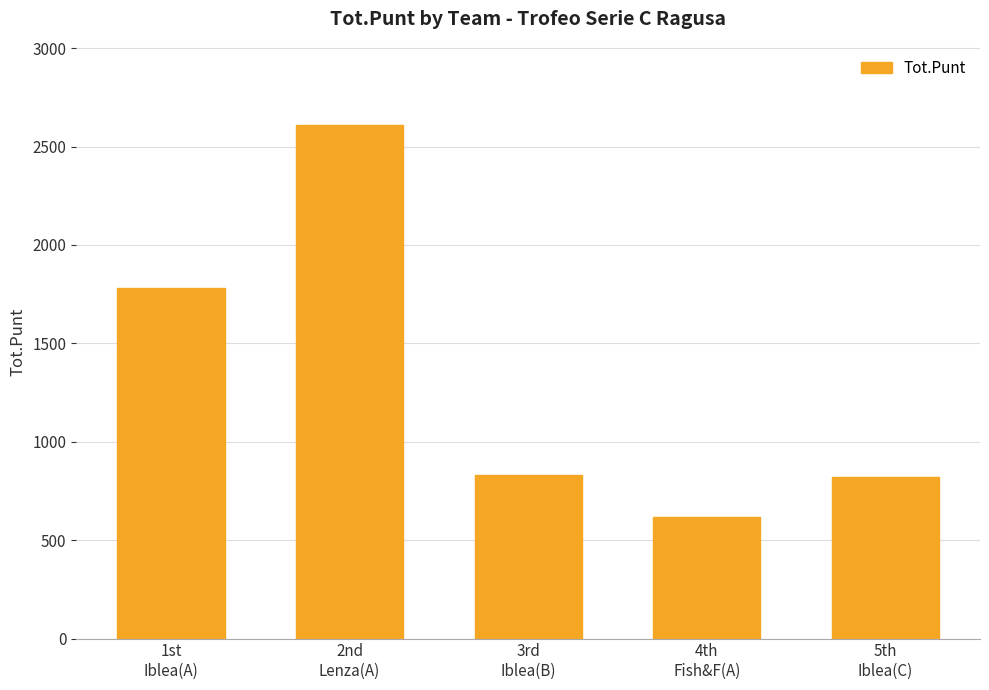

How many bars are there in total?

5